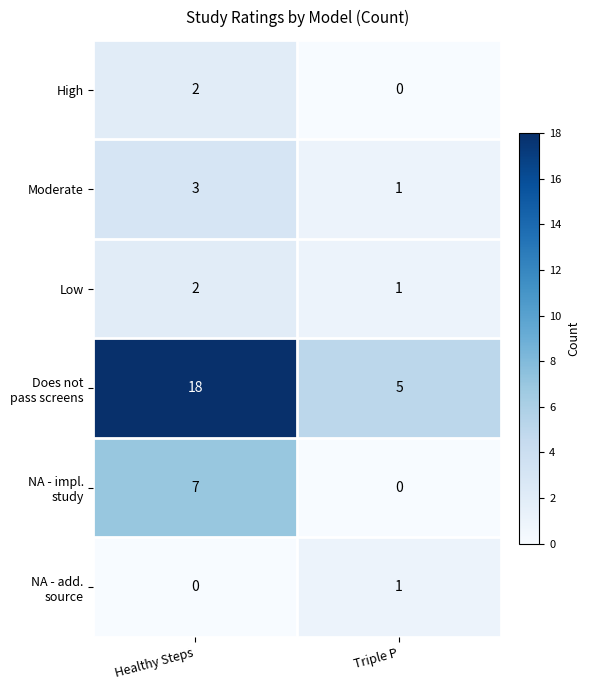

What is the sum of the Low values at Triple P and Healthy Steps?

3